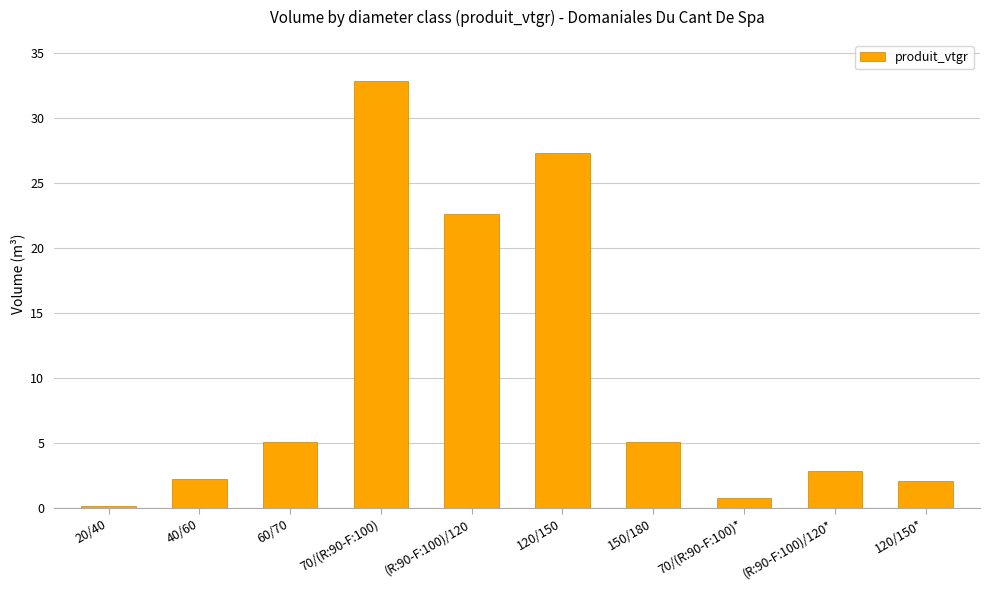

Between (R:90-F:100)/120* and 60/70, which is larger?

60/70